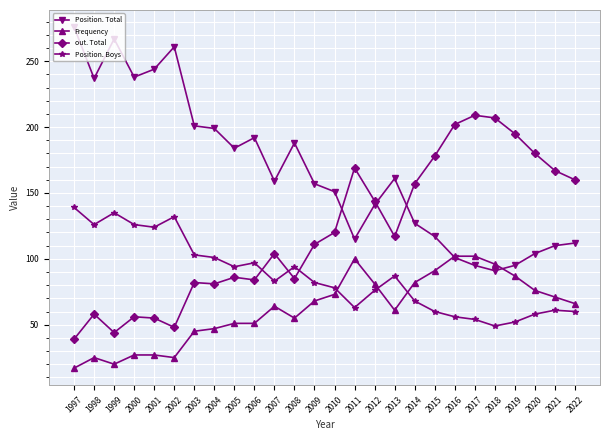

Rank the series by their average value, from lowest to highest.

Frequency, Position. Boys, out. Total, Position. Total